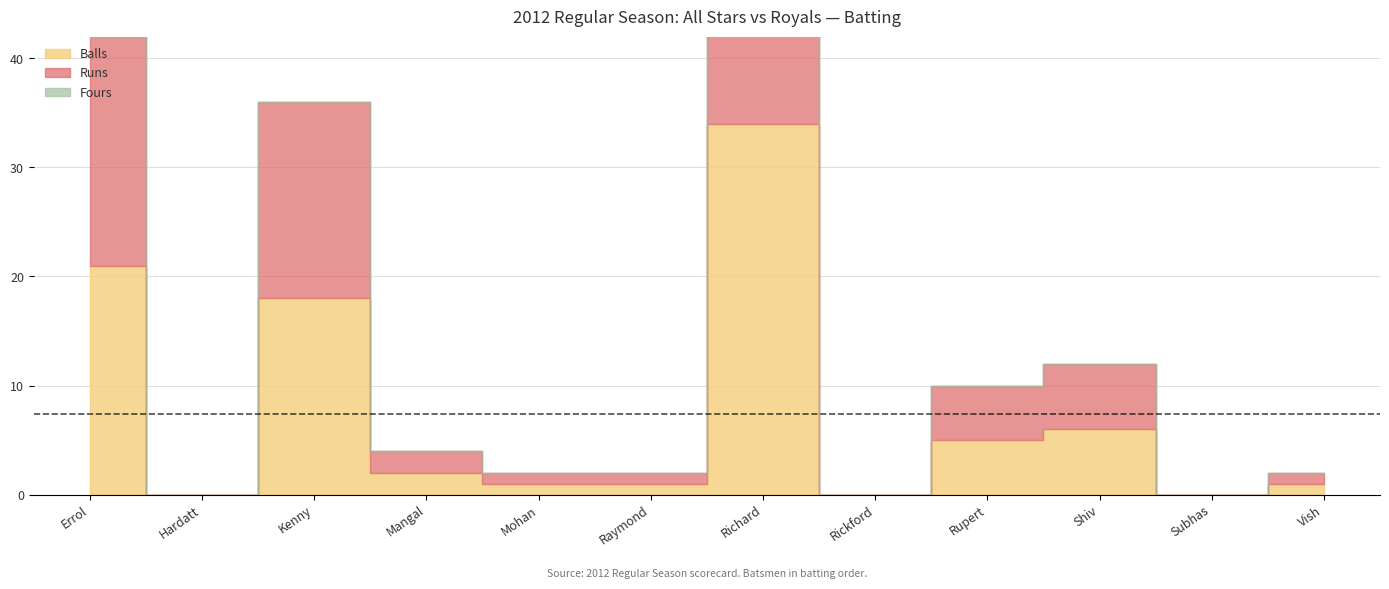

Count the number of data series in this chart.

3